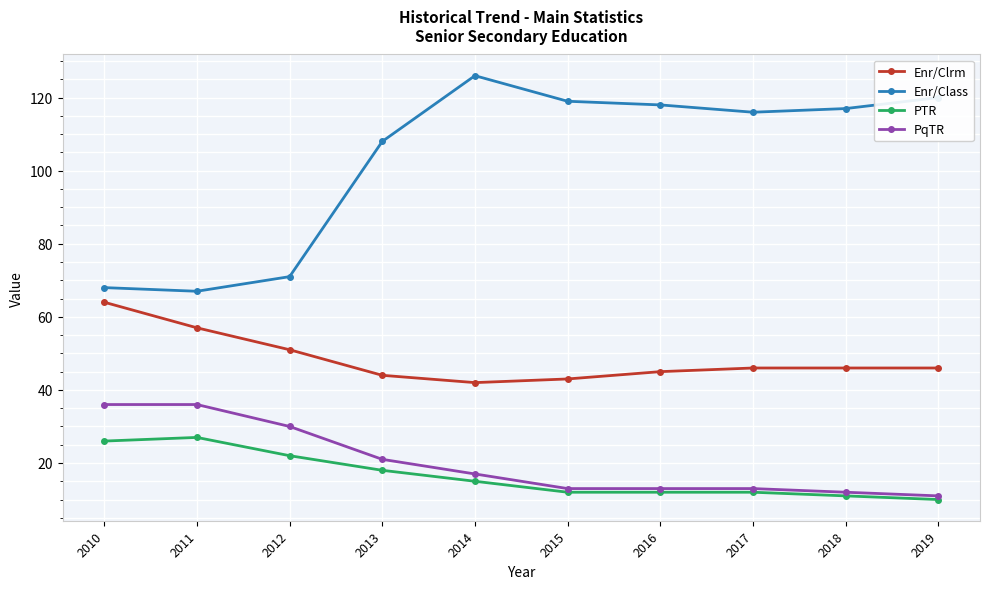

True or false: Enr/Class and PTR cross at least once.

False